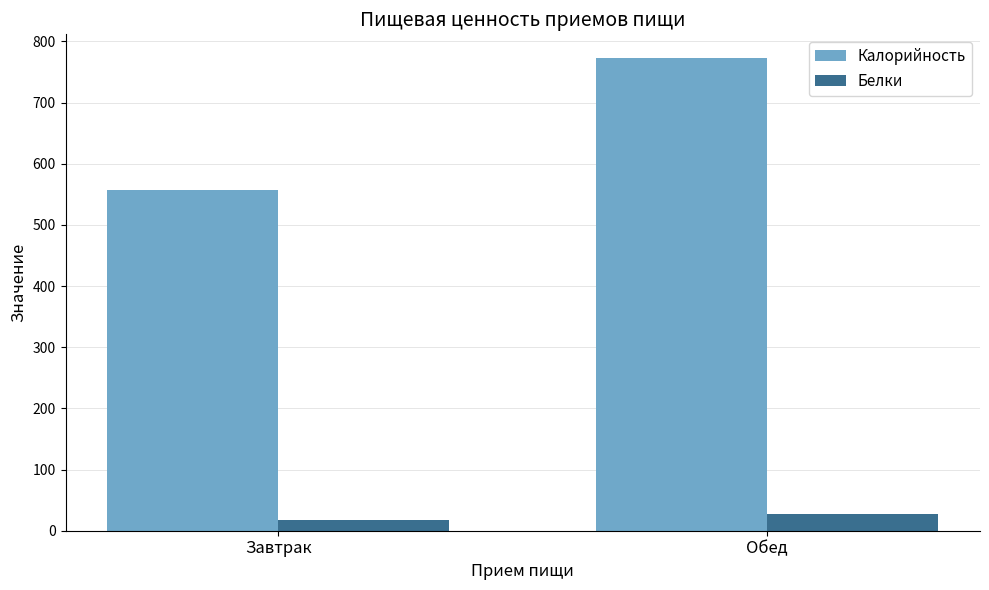

At which label is Калорийность closest to 665?

Завтрак